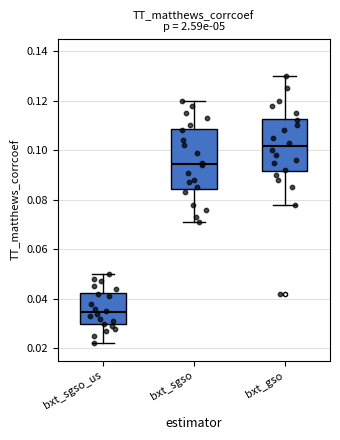

Reading left to right, transcribe this box plot: for each box, give where its median line is, the range the box spans, and where its two whiskers end, as read against the y-axis. The values are not printed on the chart, so give them approximately, as read against the axis.

bxt_sgso_us: median 0.034, box 0.030 to 0.042, whiskers 0.022 to 0.050
bxt_sgso: median 0.094, box 0.084 to 0.108, whiskers 0.072 to 0.120
bxt_gso: median 0.102, box 0.092 to 0.112, whiskers 0.078 to 0.130